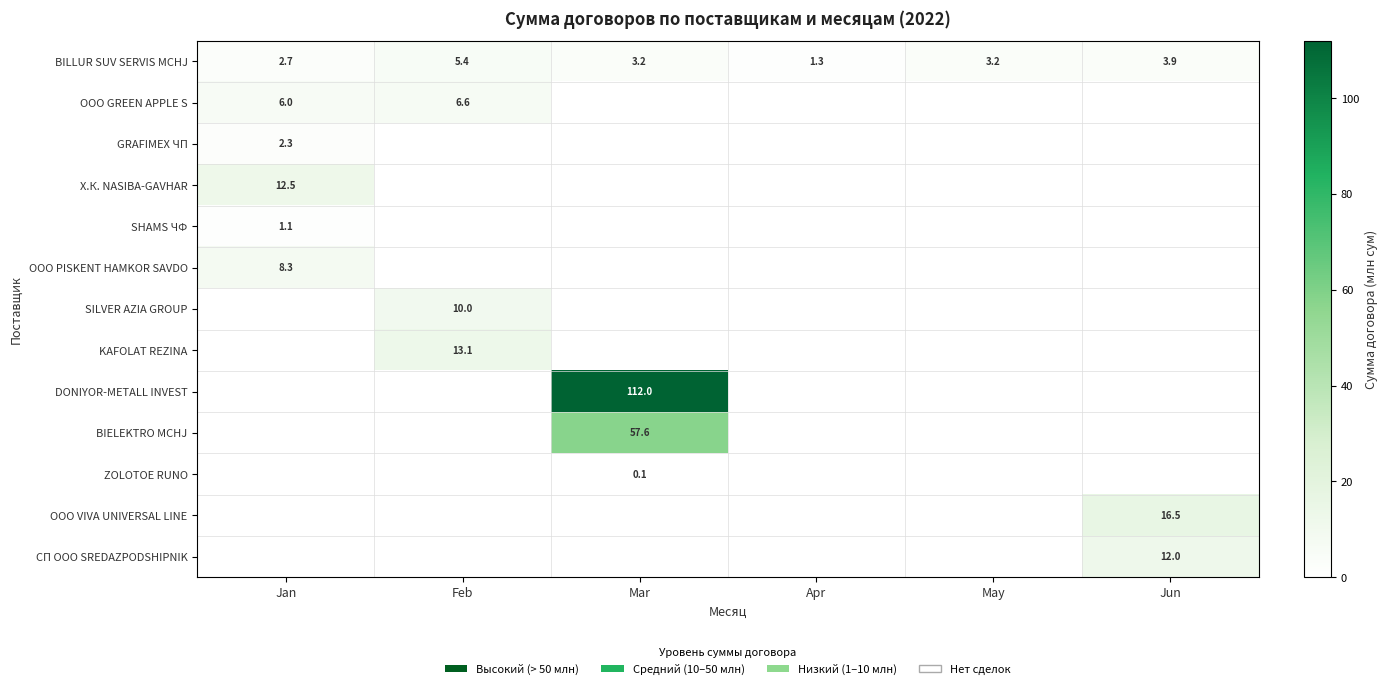

True or false: BILLUR SUV SERVIS MCHJ has a value of 3.9 at Jun.

True